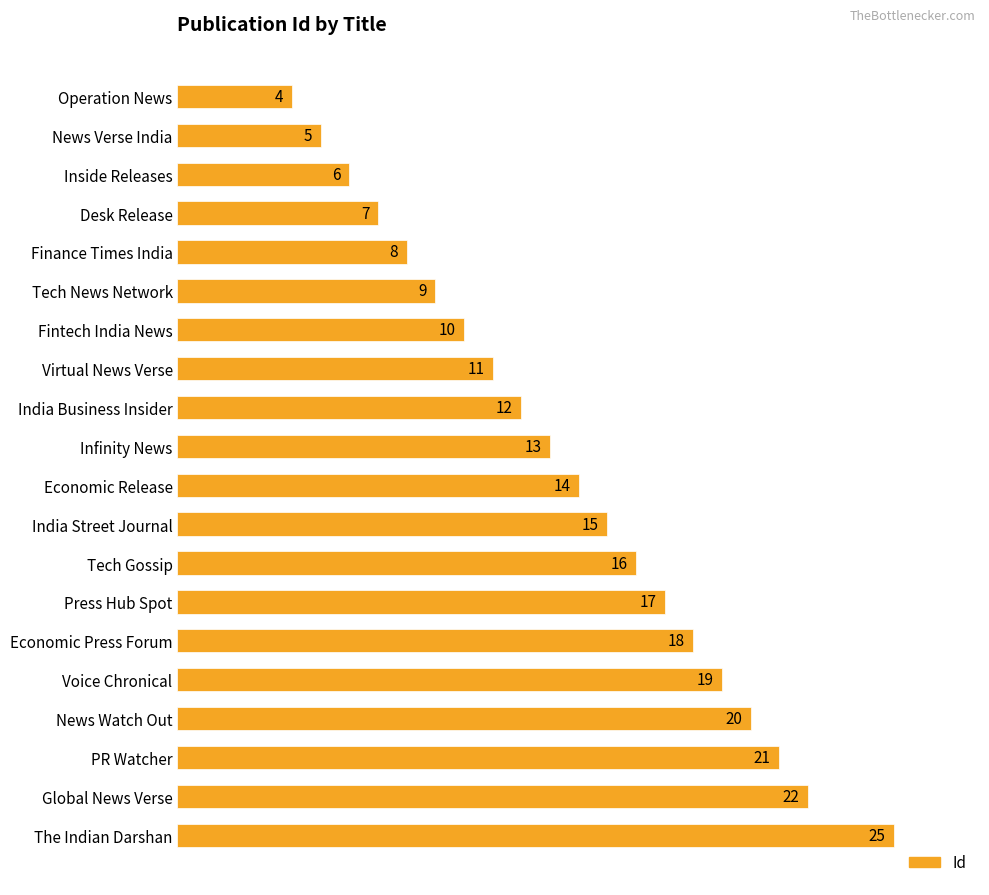

List the labels in order of value, smallest first.

Operation News, News Verse India, Inside Releases, Desk Release, Finance Times India, Tech News Network, Fintech India News, Virtual News Verse, India Business Insider, Infinity News, Economic Release, India Street Journal, Tech Gossip, Press Hub Spot, Economic Press Forum, Voice Chronical, News Watch Out, PR Watcher, Global News Verse, The Indian Darshan